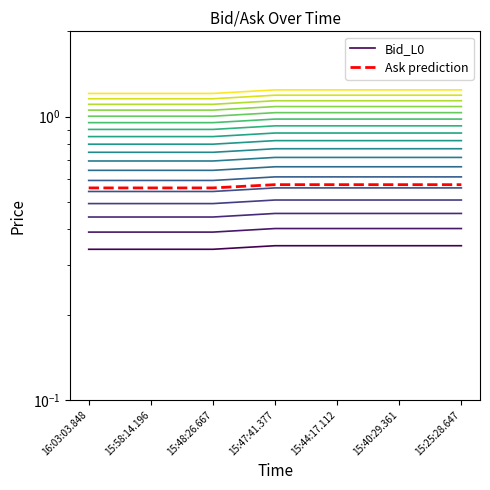

Is it true that Bid_L0 equals 0.2 at 15:40:29.361?

False